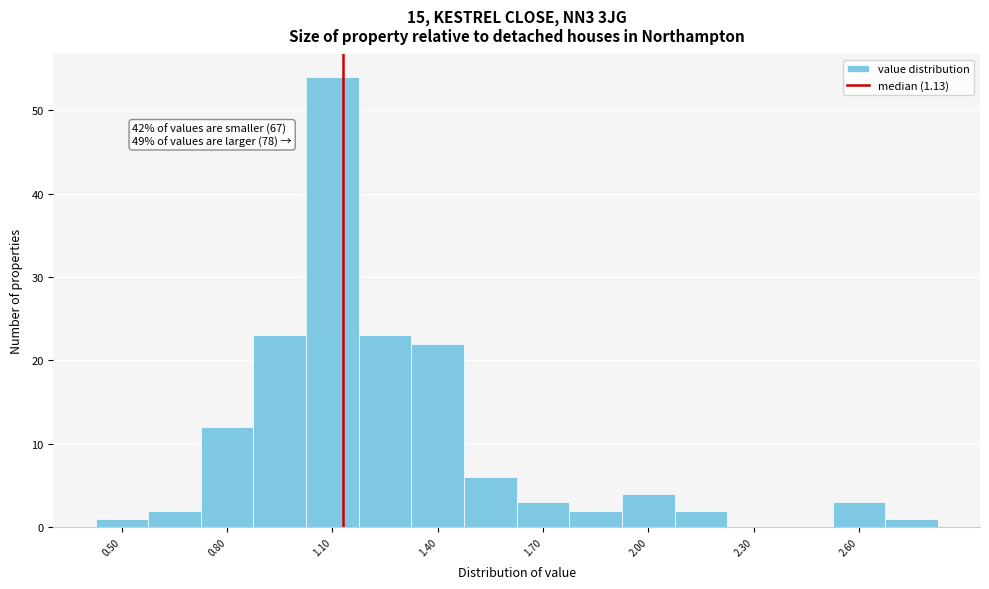

Around what value on the x-axis is the tallest bar? Give the approximate position of its centre, as read against the axis.

1.10